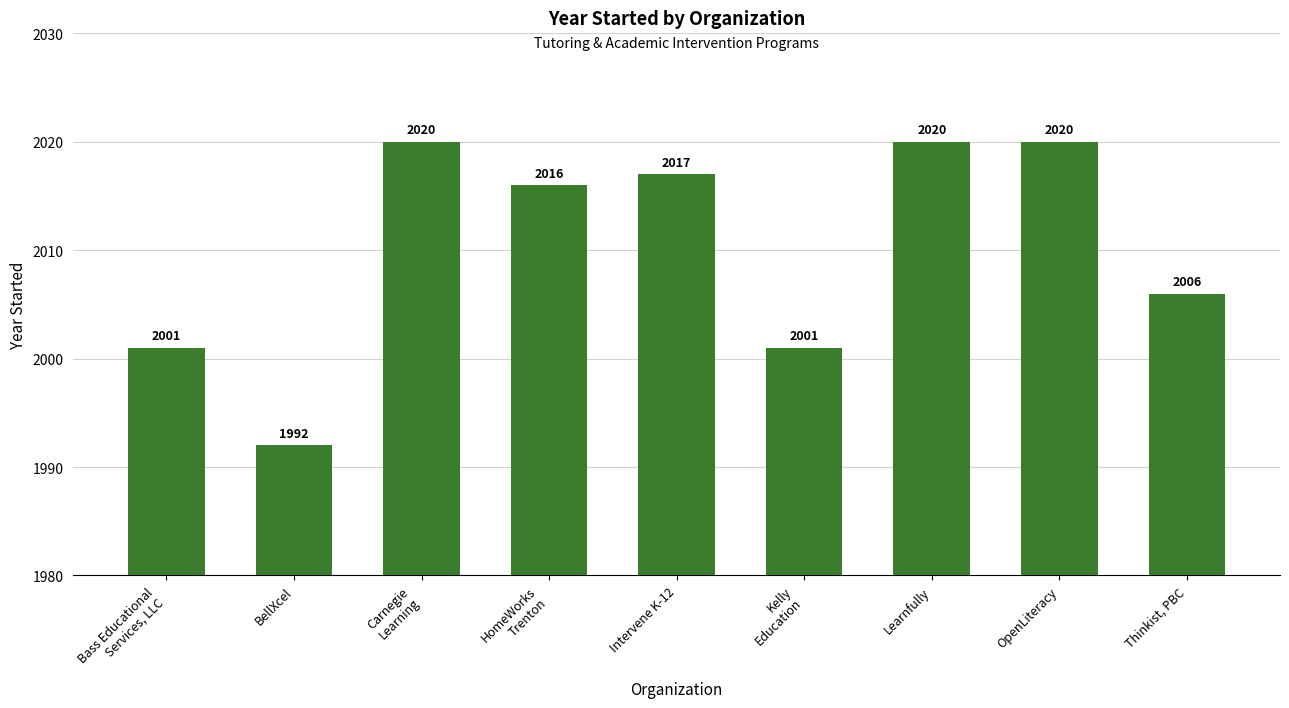

How many data points does each series have?

9